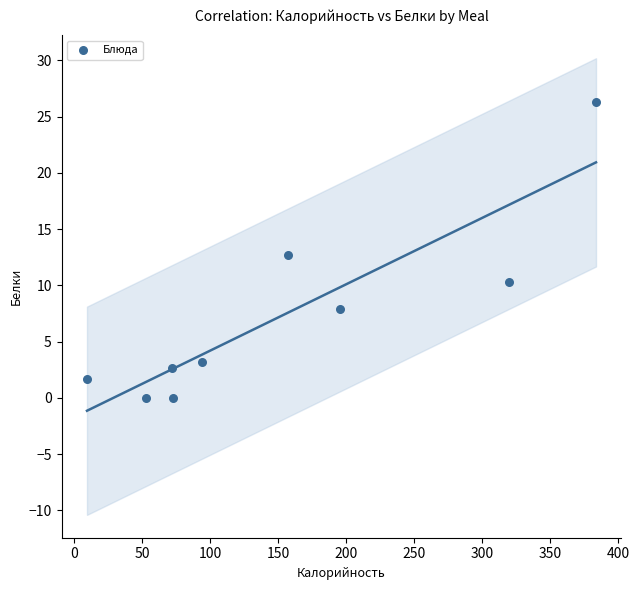

What is the average X value?

150.9